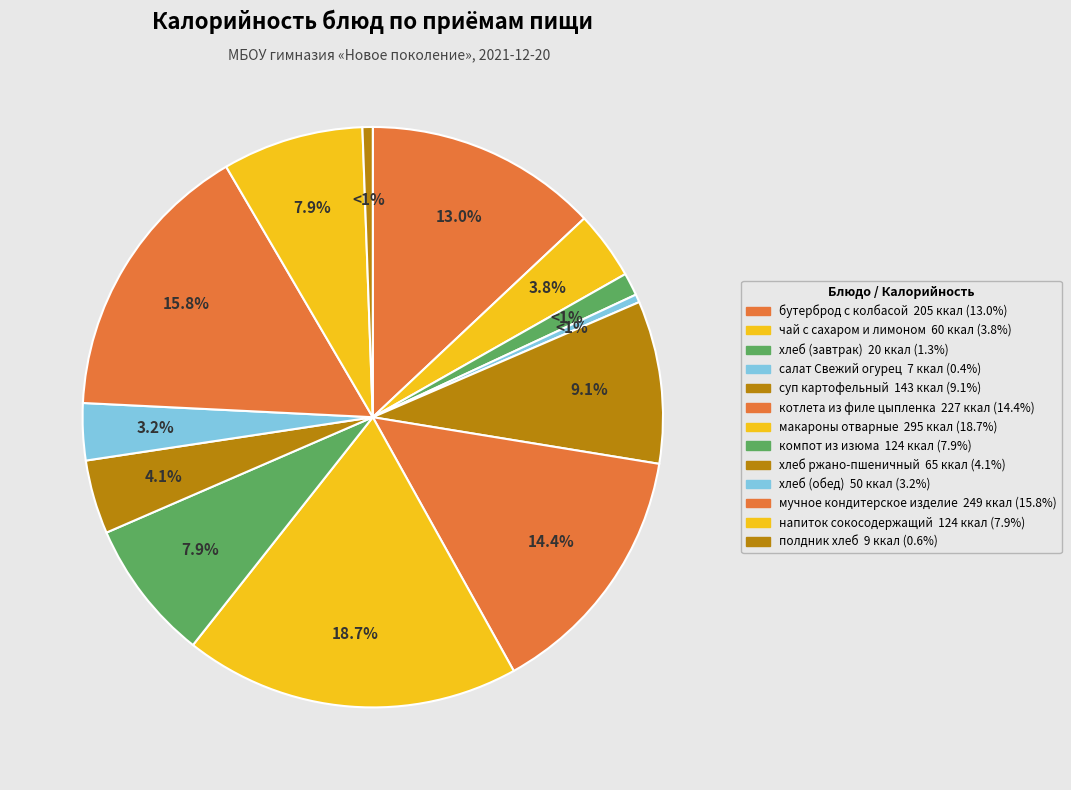

What is the largest slice in the pie chart?

макароны отварные